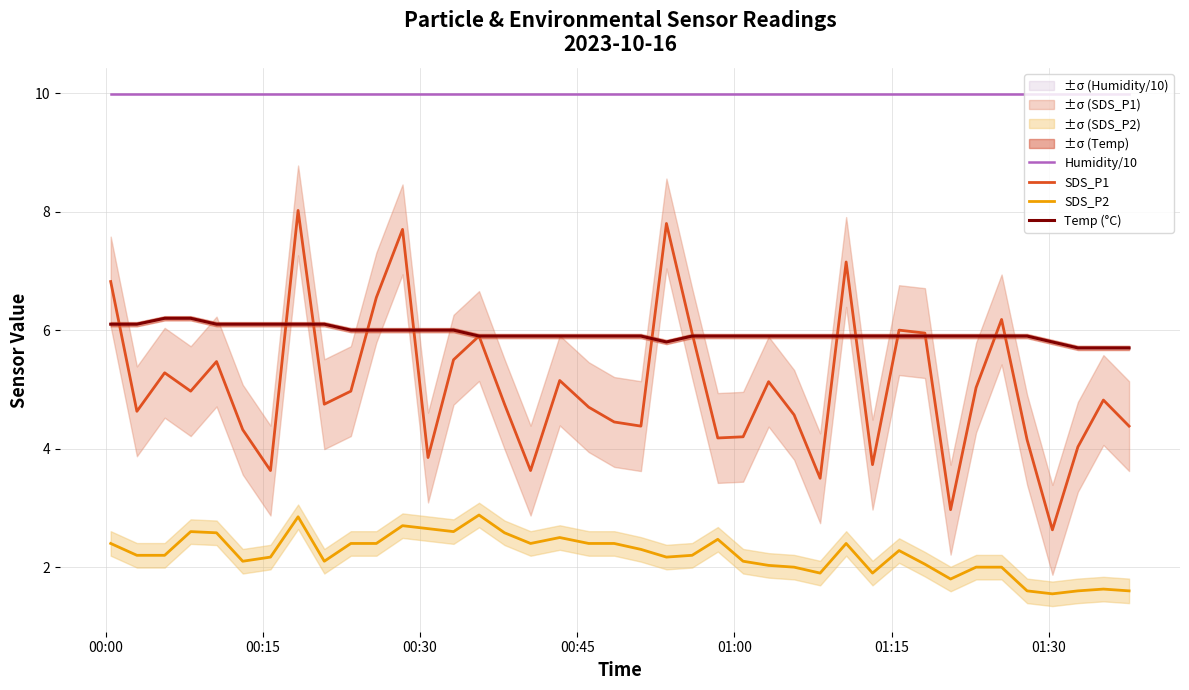

What is the value of the Temp (°C) point at the 6th from the left?

6.1